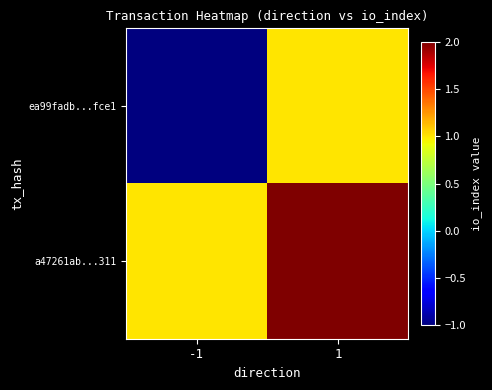

Count the number of data series in this chart.

2